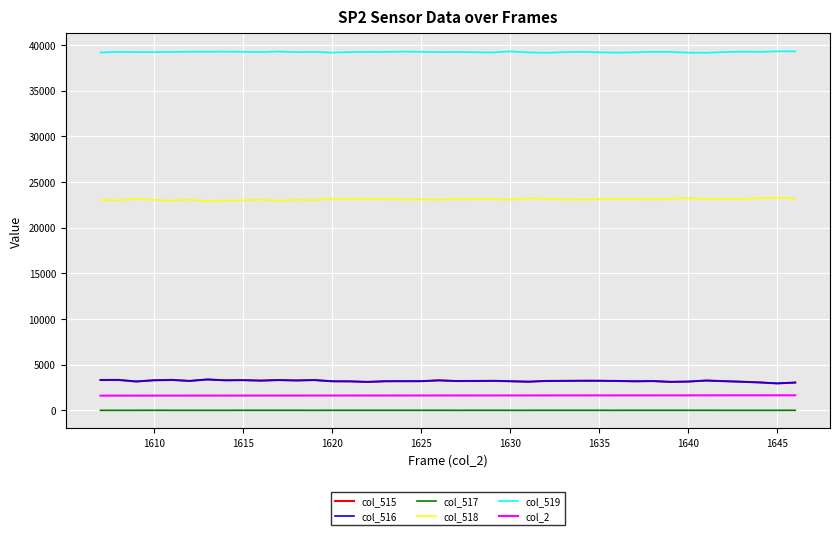

True or false: col_515 and col_2 cross at least once.

False